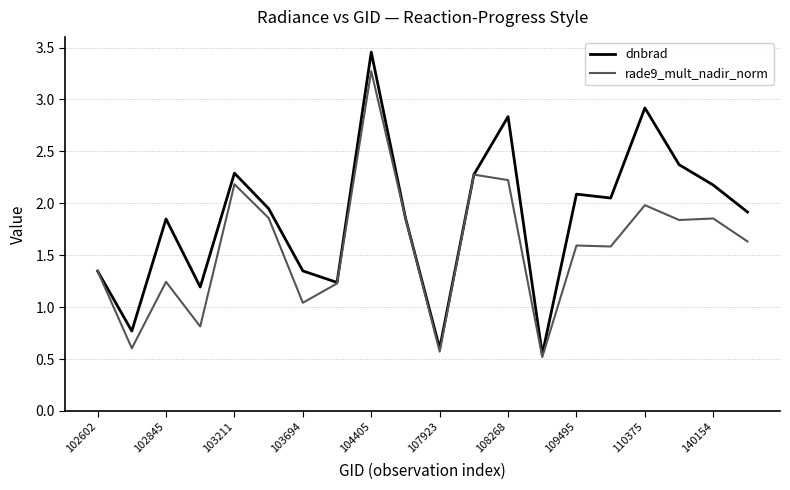

Which series has the widest spread of values?

dnbrad